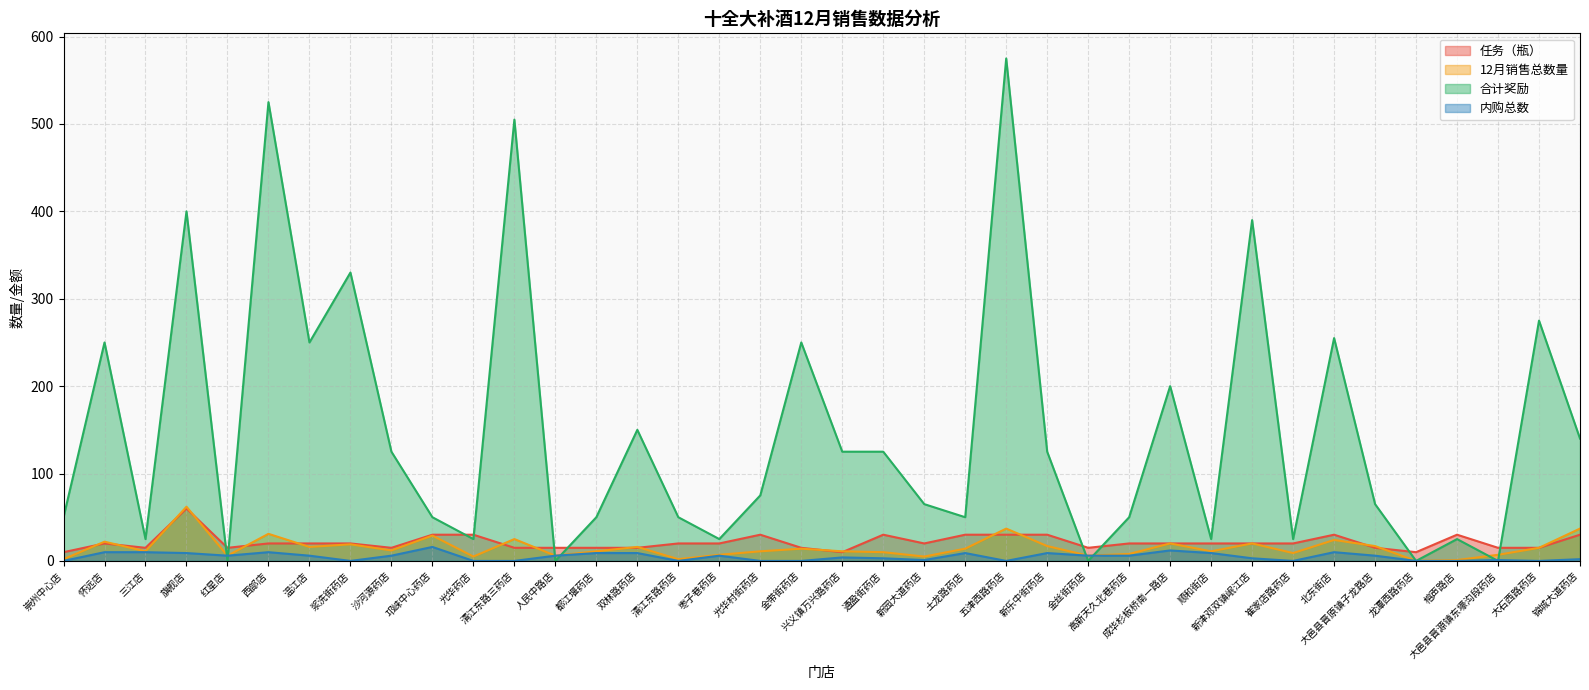

Does the chart have visible grid lines?

Yes